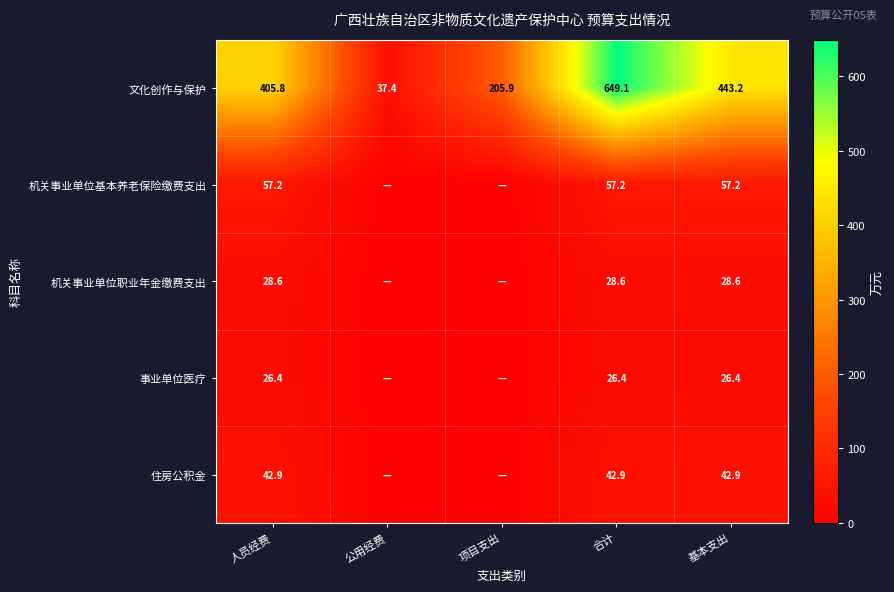

Between 人员经费 and 合计, which series saw the biggest shift?

文化创作与保护